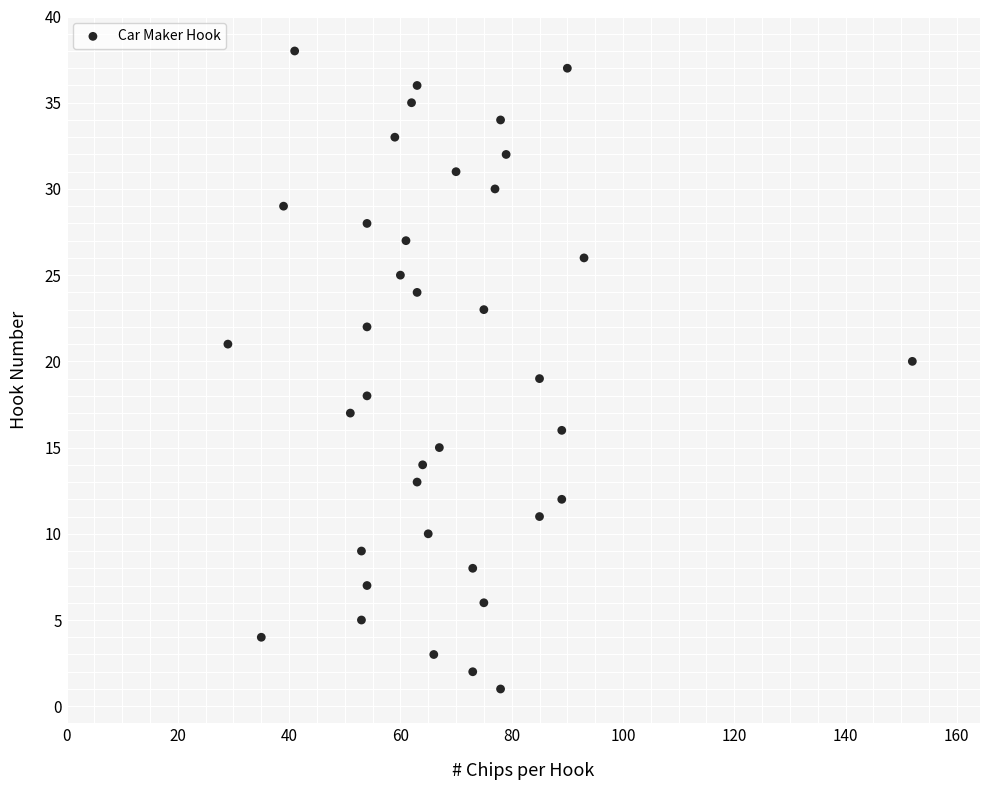

What is the range of Y values (max minus min)?

37